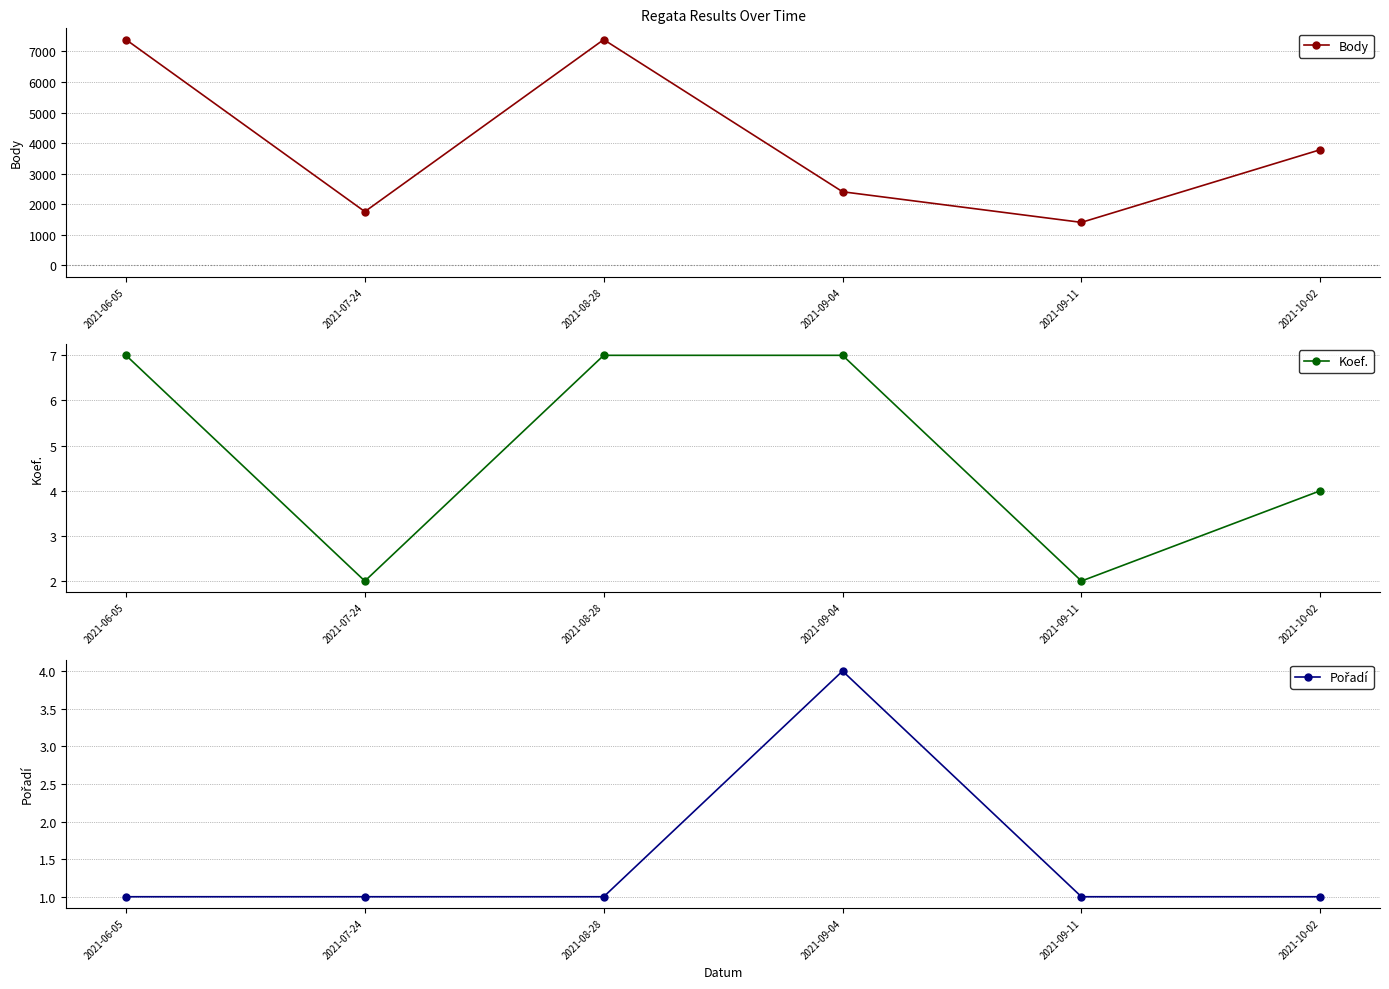

What position from the right is 2021-09-04?

3